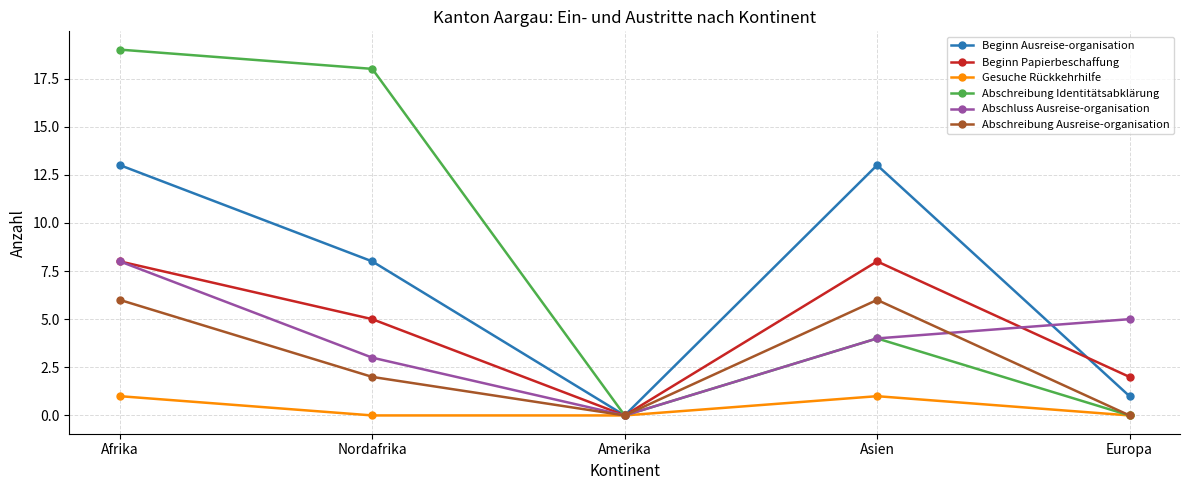

How many lines are shown in the chart?

6